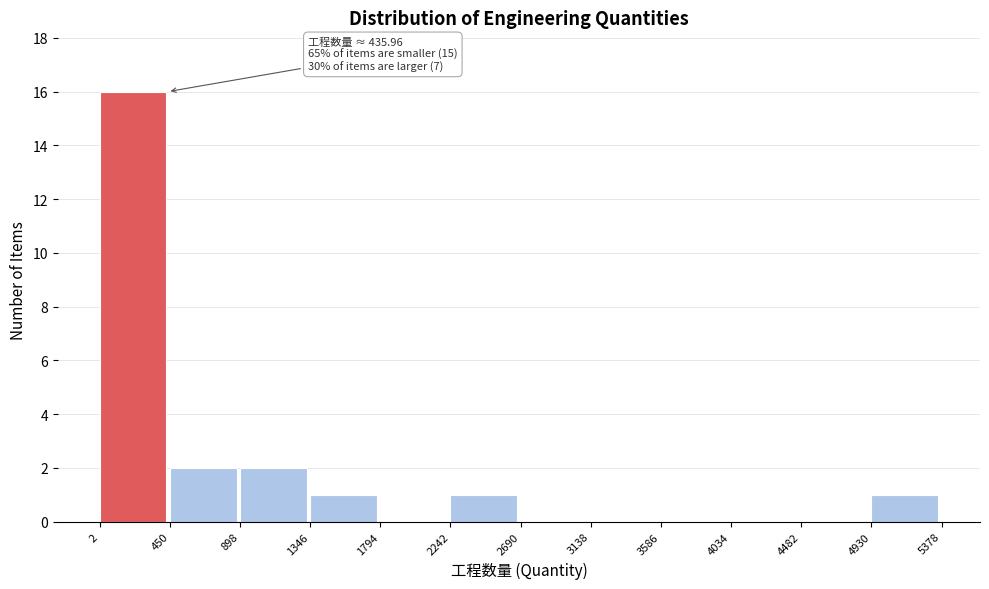

Which range on the x-axis has the tallest bar?

2 to 450